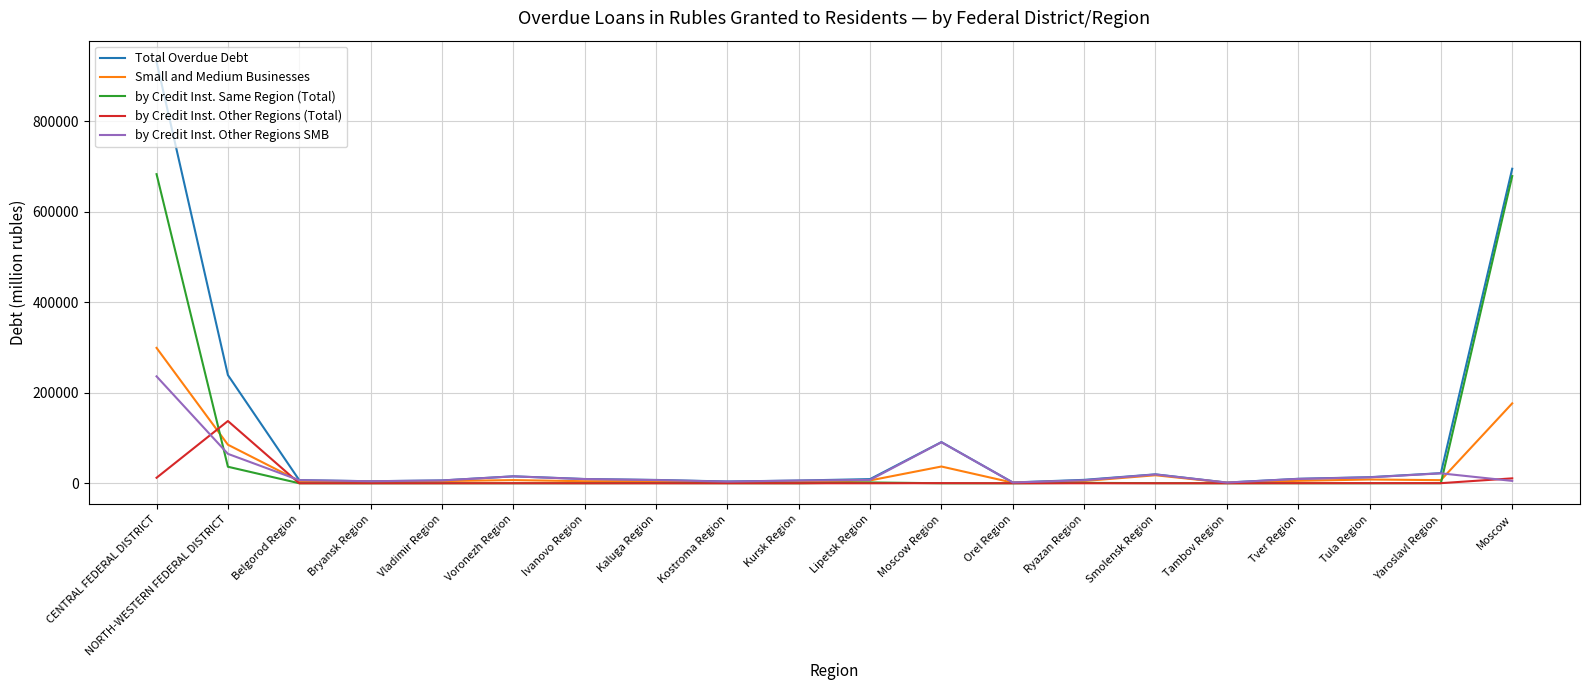

What is the sum of all by Credit Inst. Other Regions SMB values?

537509